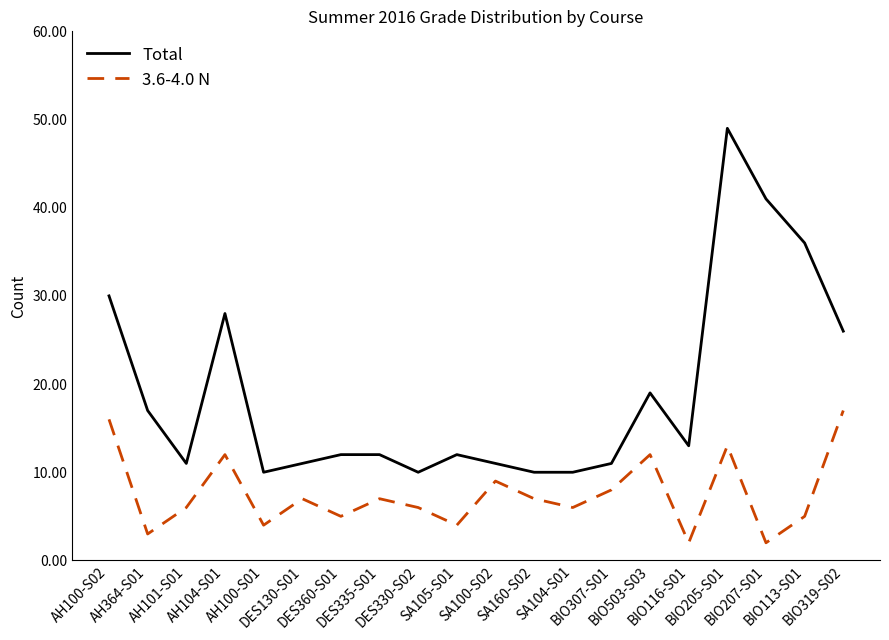

What are all the series names shown in the legend?

Total, 3.6-4.0 N